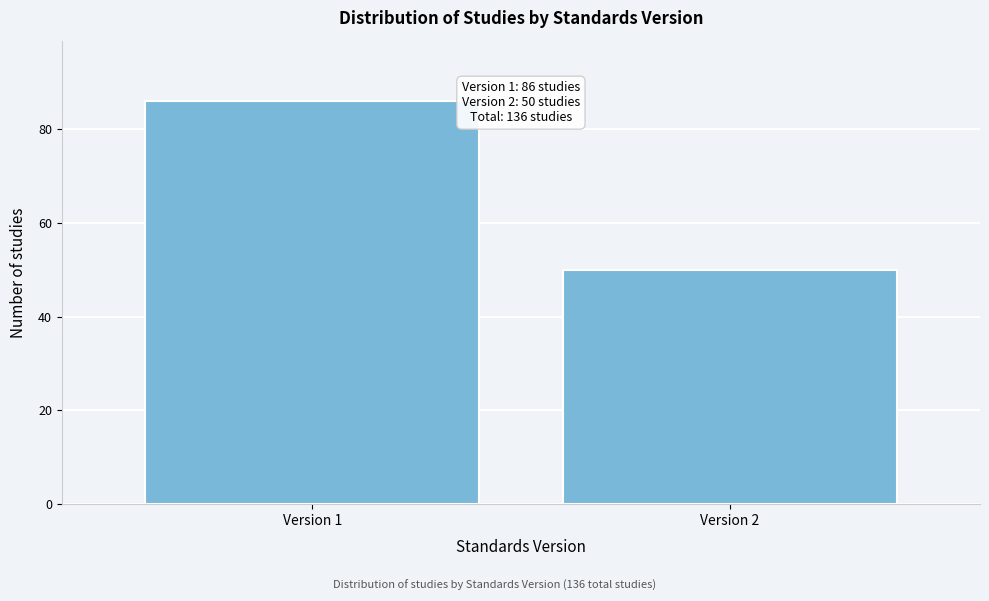

Reading left to right, list all the values displayed in this chart.

86	50